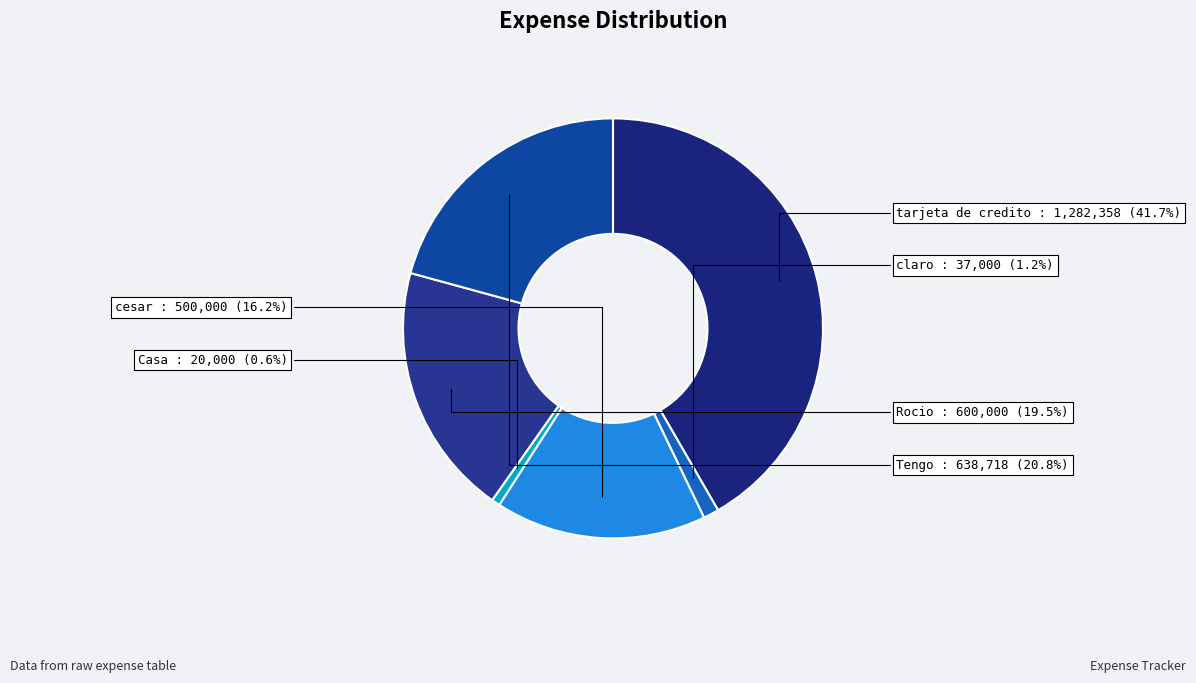

Approximately how many times larger is the value at cesar compared to claro?

13.5